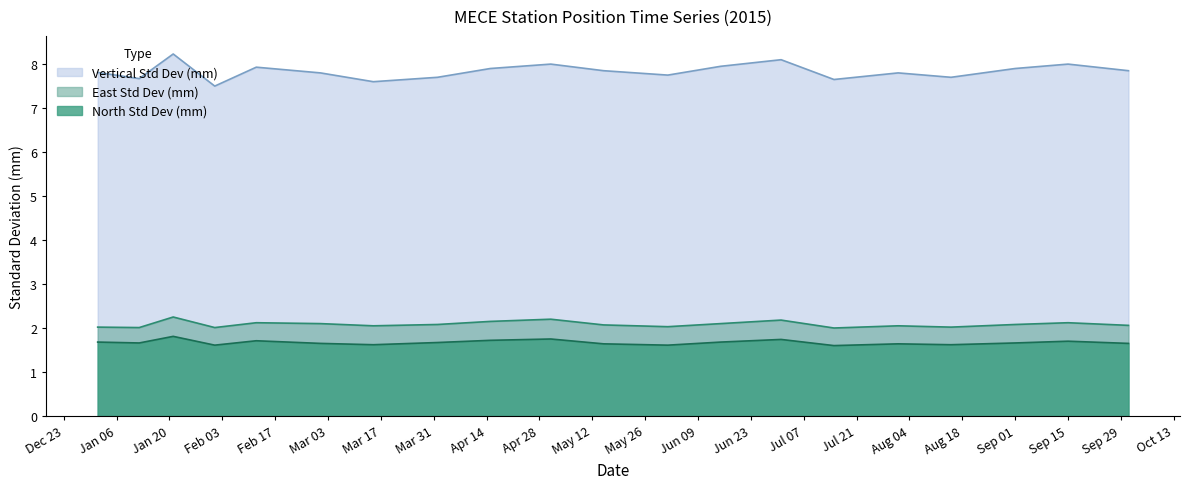

List the series in order of their peak value, lowest first.

North Std Dev (mm), East Std Dev (mm), Vertical Std Dev (mm)